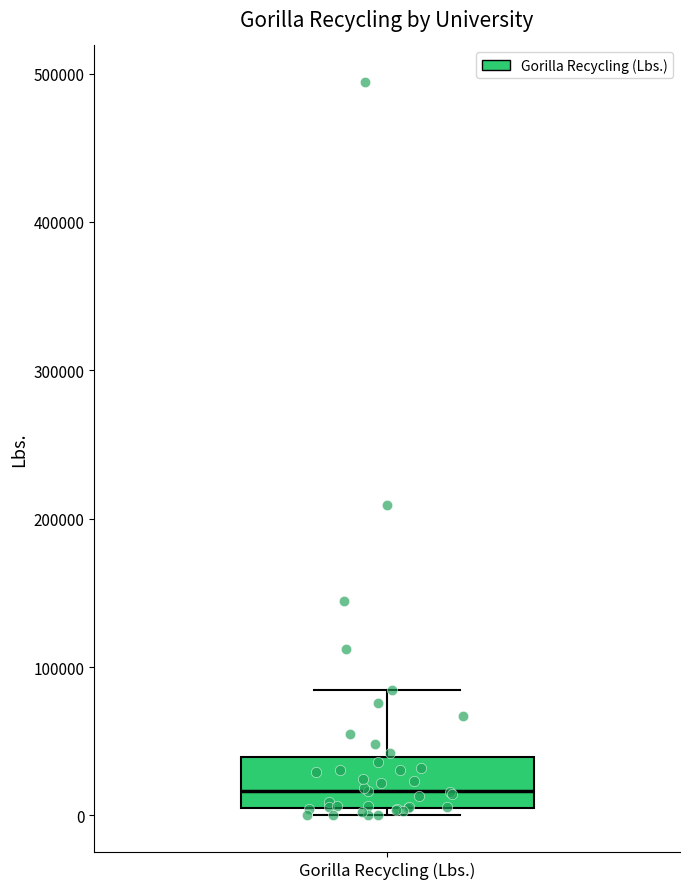

Transcribe this box plot: give where the median line is, the range the box spans, and where the two whiskers end, as read against the y-axis. The values are not printed on the chart, so give them approximately, as read against the axis.

median 20000, box 10000 to 40000, whiskers 0 to 80000